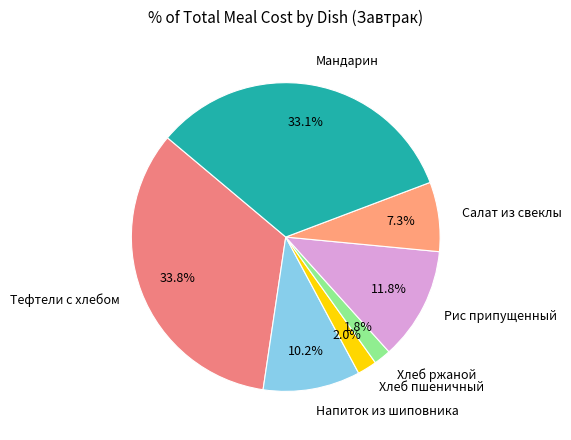

The Салат из свеклы slice represents 7% of the pie. True or false?

True